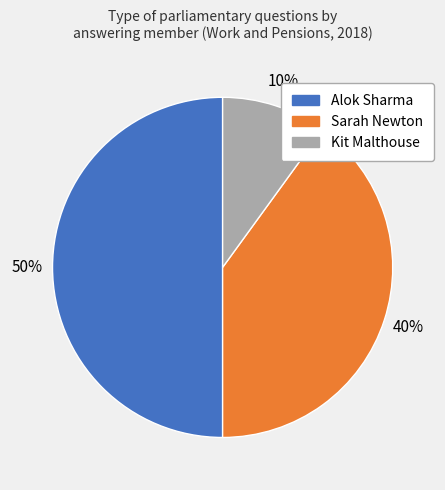

To the nearest percent, what is the difference between the largest and smallest slice percentages?

40%